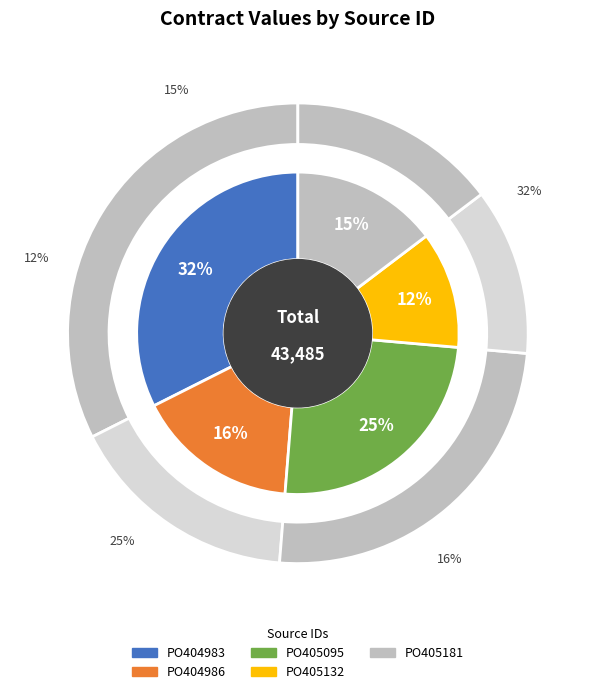

What is the largest slice in the pie chart?

PO404983